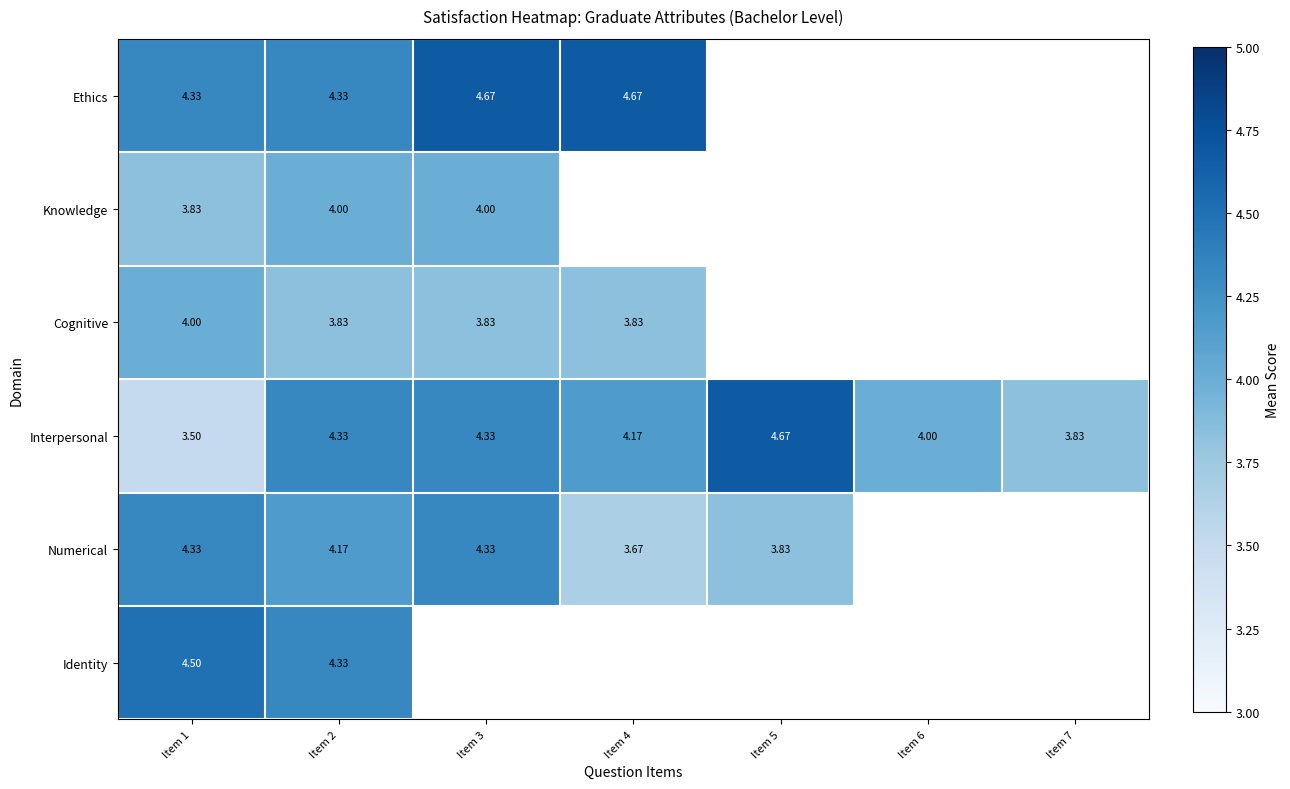

Between Item 5 and Item 3, which is larger?

Item 3